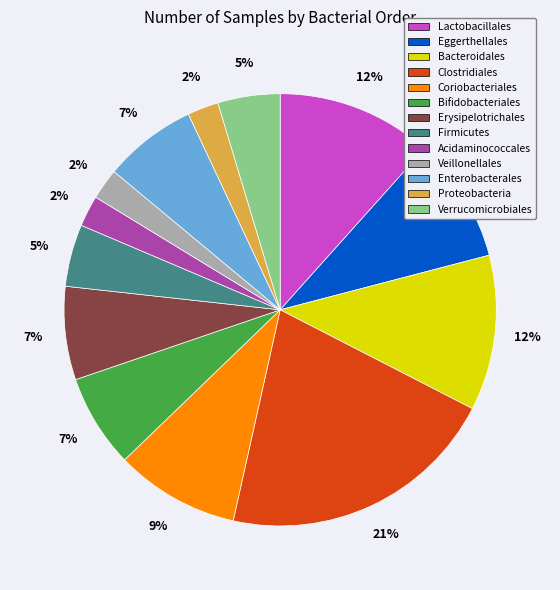

How many slices are in this pie chart?

13